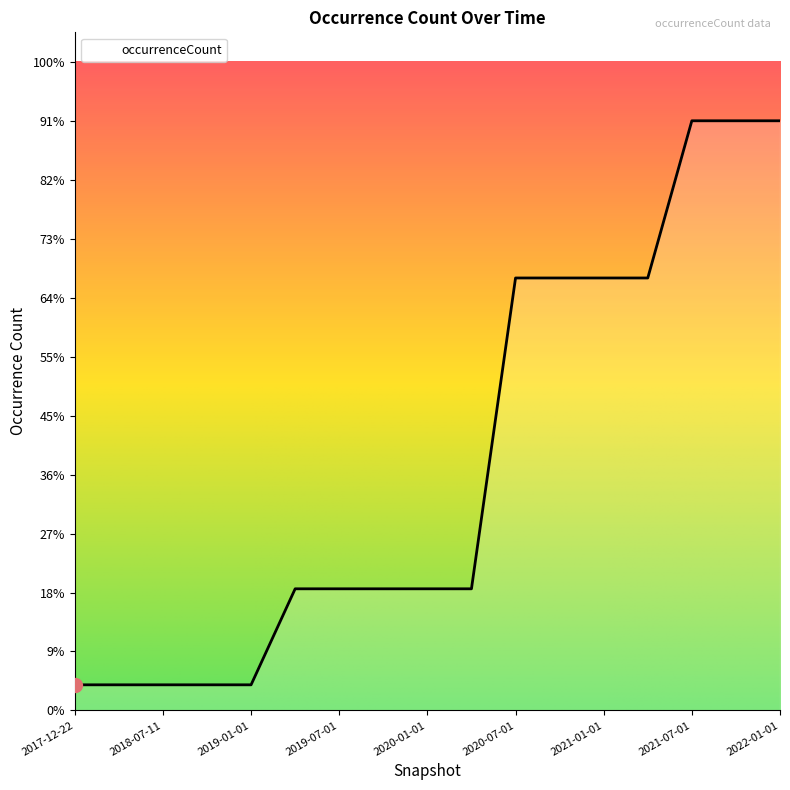

Reading right to left, what are all the values shown in this chart?

22877	22877	22877	16778	16778	16778	16778	4719	4719	4719	4719	4719	994	994	994	994	994